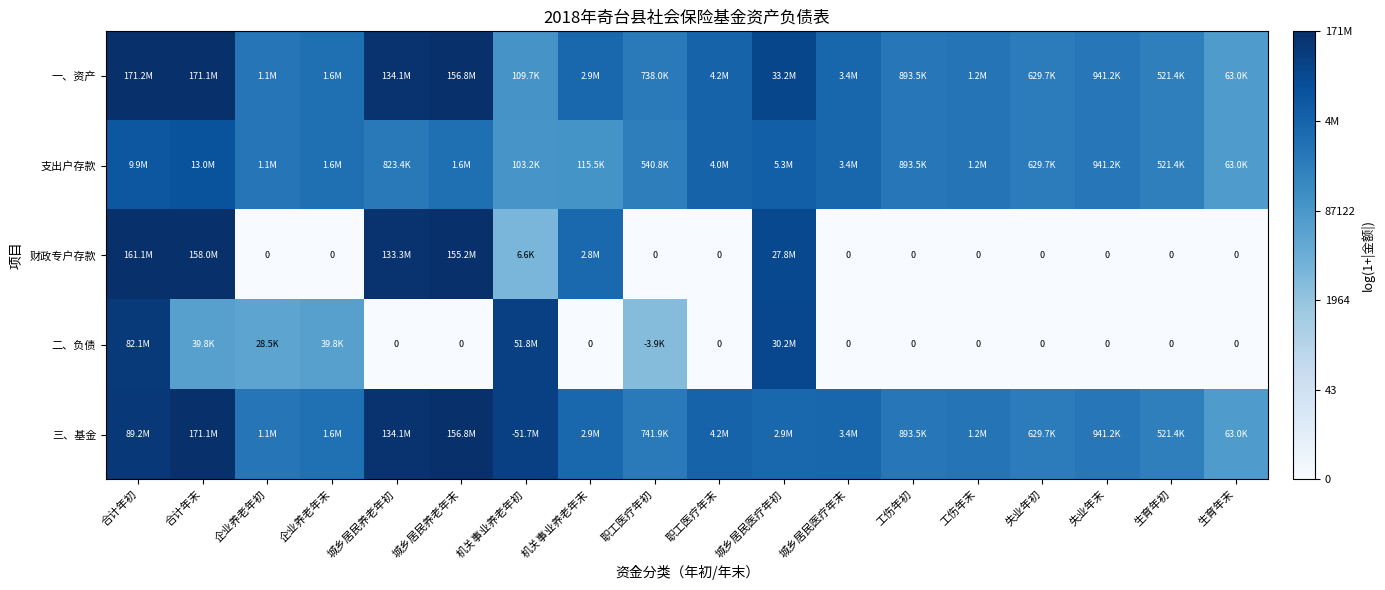

At which category is the sum across all series the highest?

合计年初